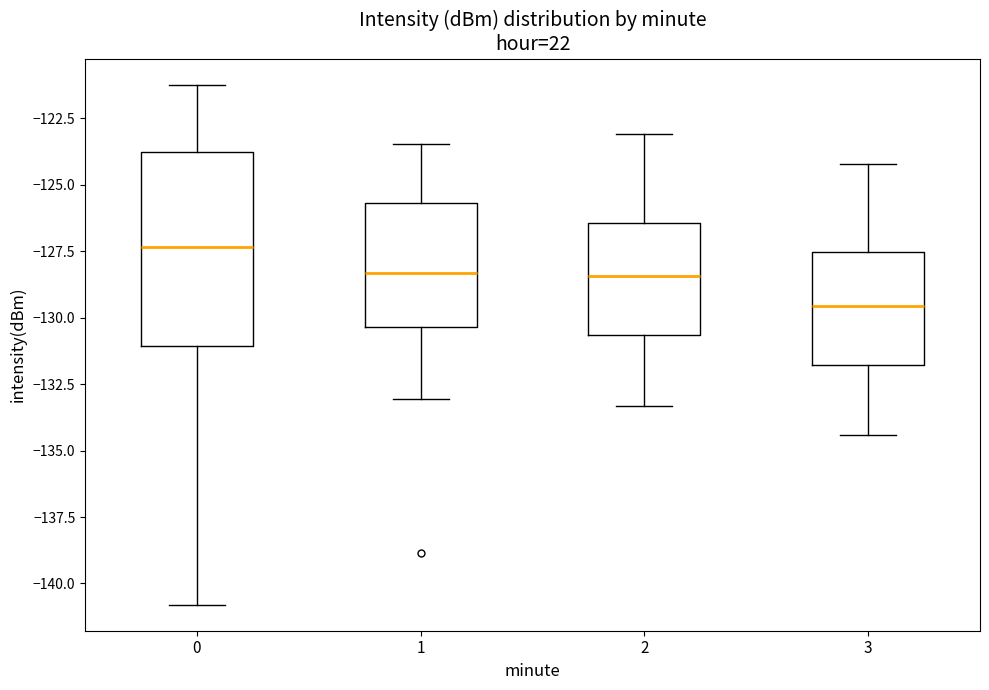

Which box has the highest median line?

0